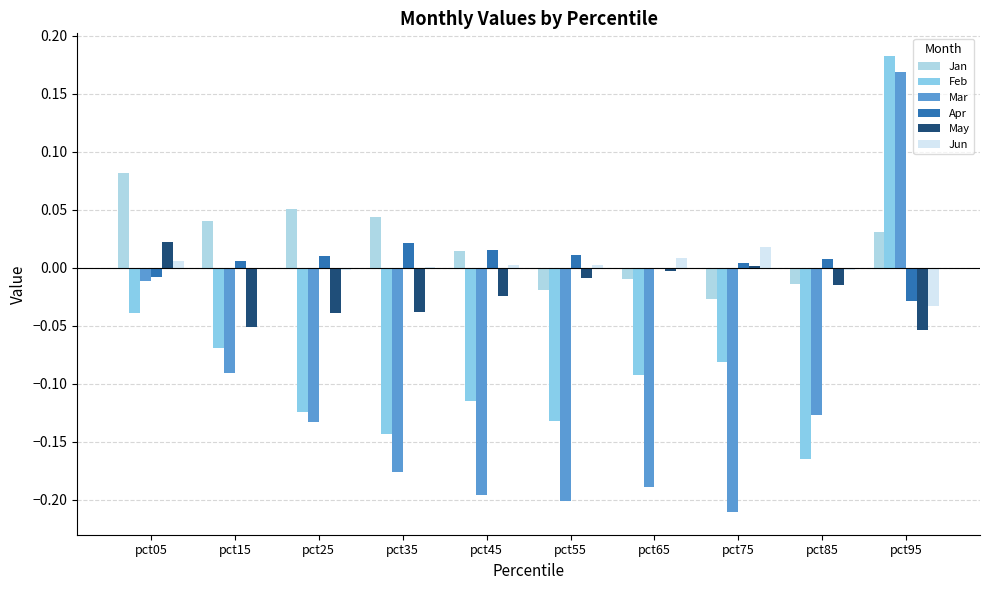

At which label does Apr reach its peak?

pct35